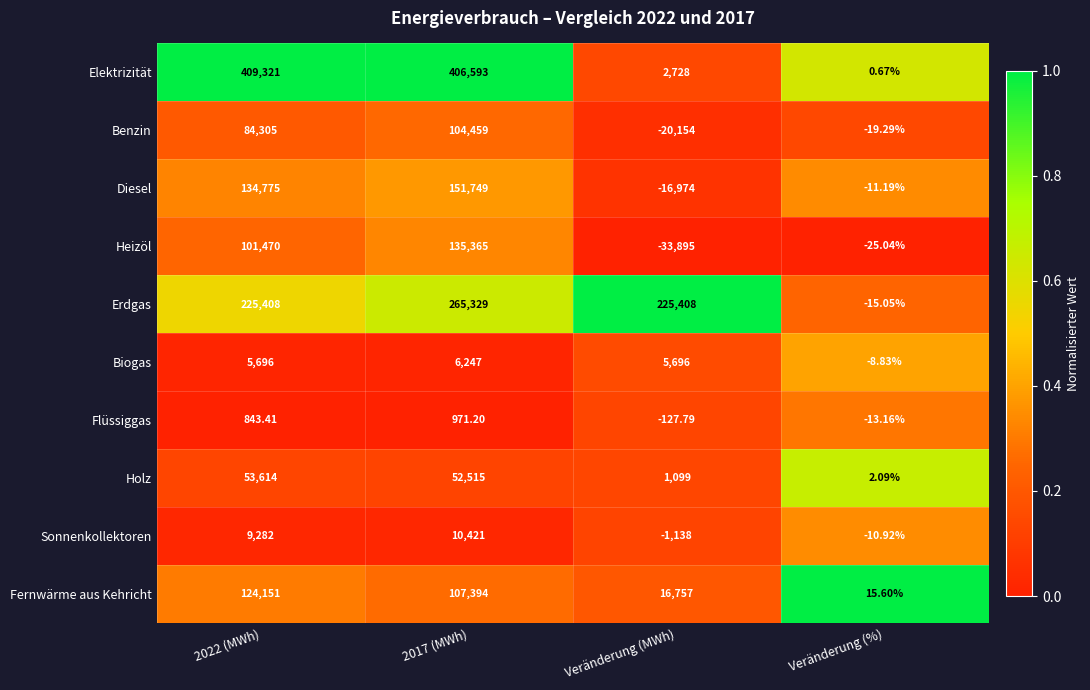

Rank the series by their maximum value, from highest to lowest.

Elektrizität, Erdgas, Diesel, Heizöl, Fernwärme aus Kehricht, Benzin, Holz, Sonnenkollektoren, Biogas, Flüssiggas